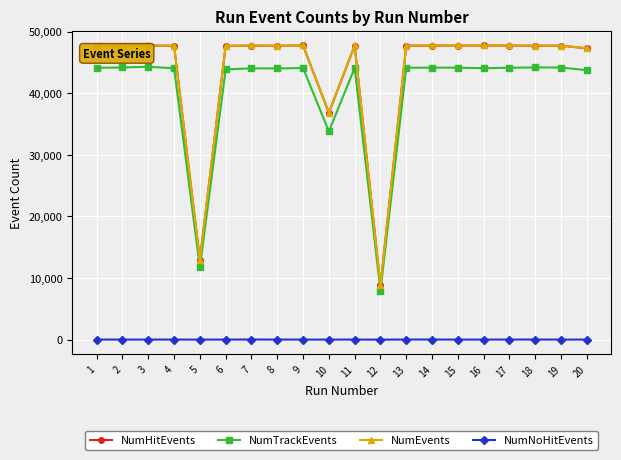

What is the highest value of the NumHitEvents series?

47761